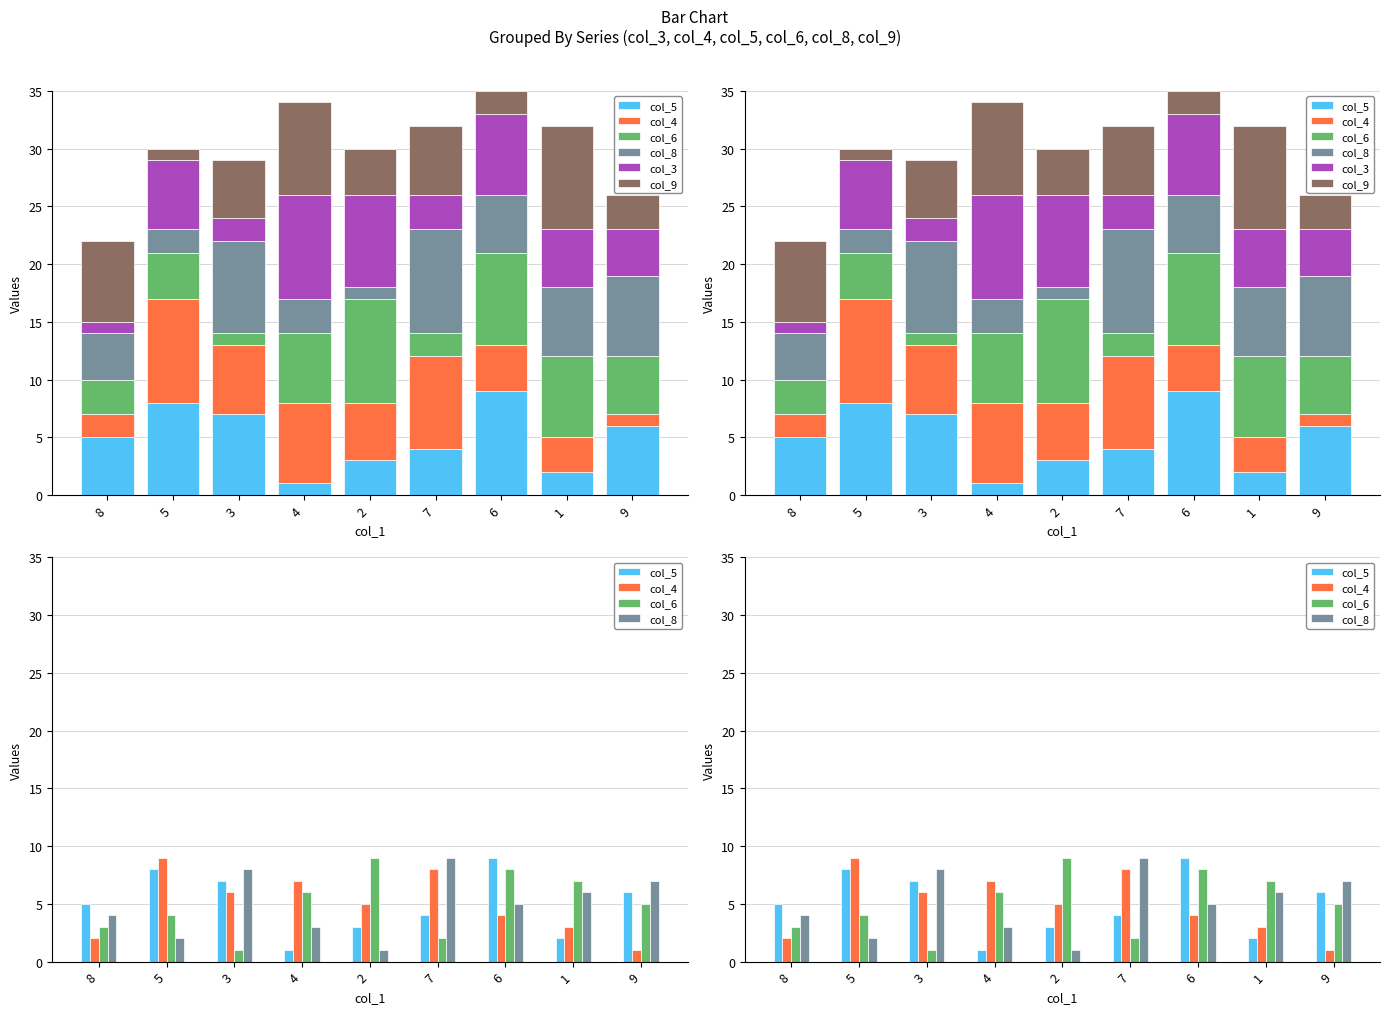

How many col_6 values are between 3 and 7?

5